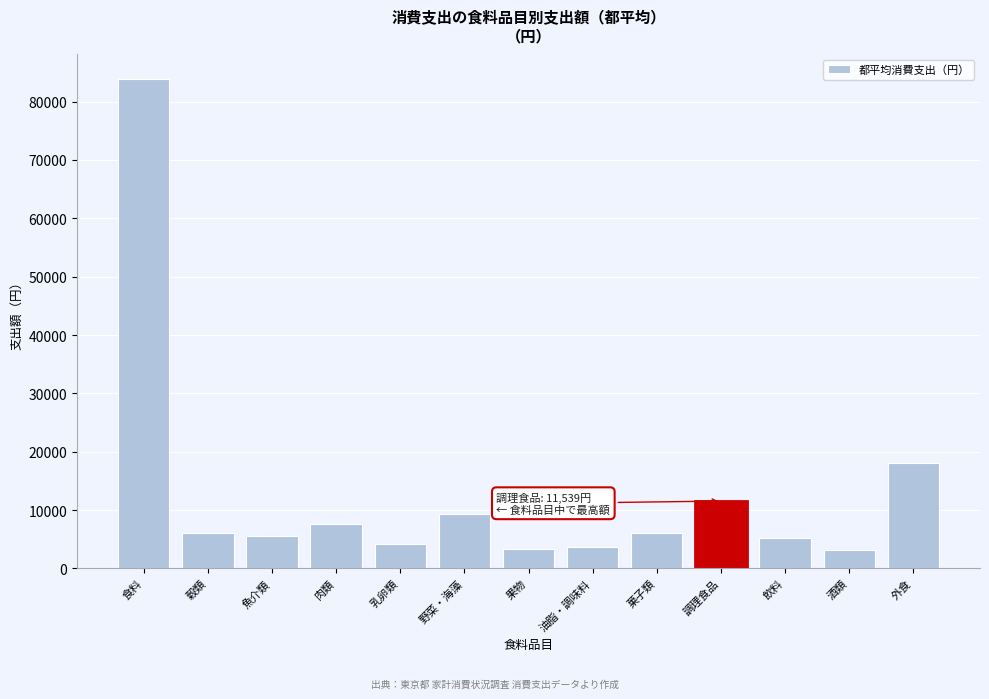

Where is the data nearest to the value 43495?

外食